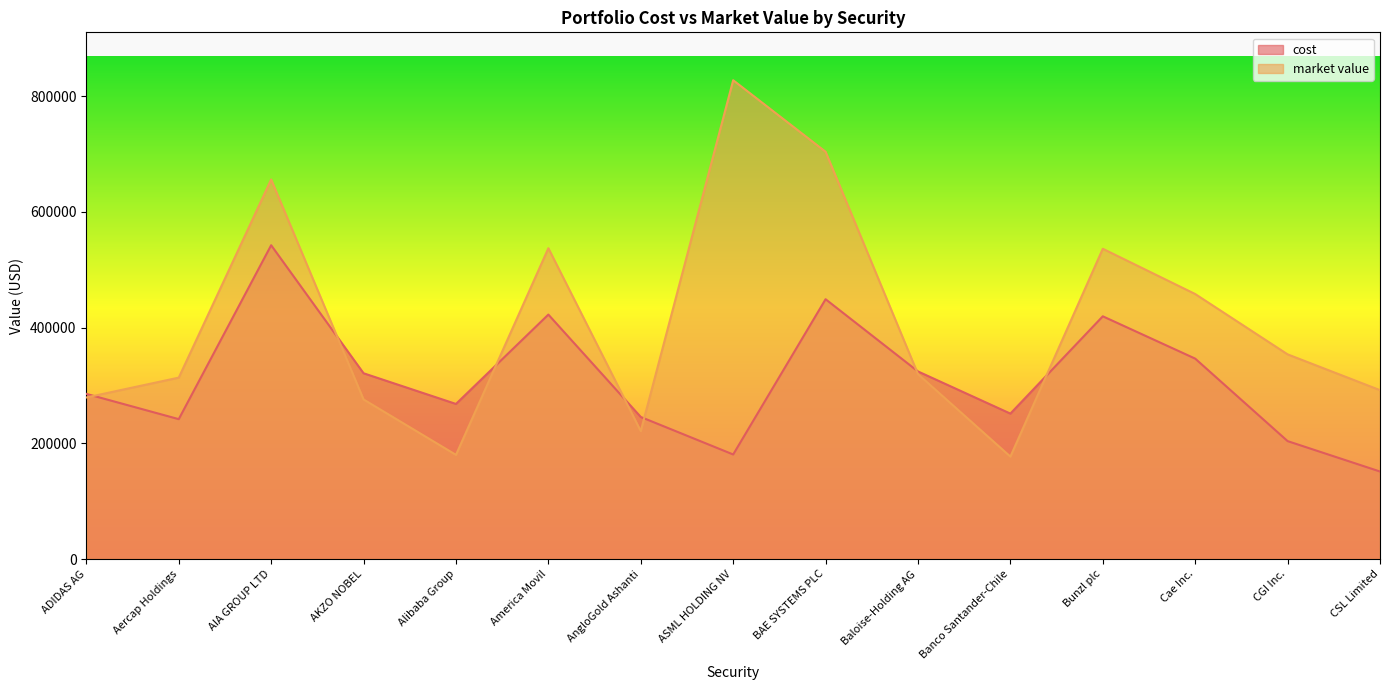

Which series has the largest total across all categories?

market value